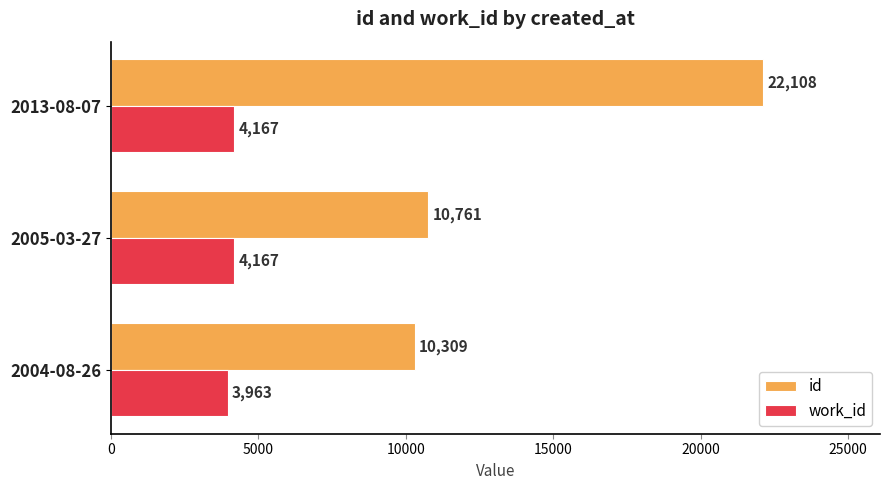

Is it true that work_id equals 4167 at 2013-08-07?

True